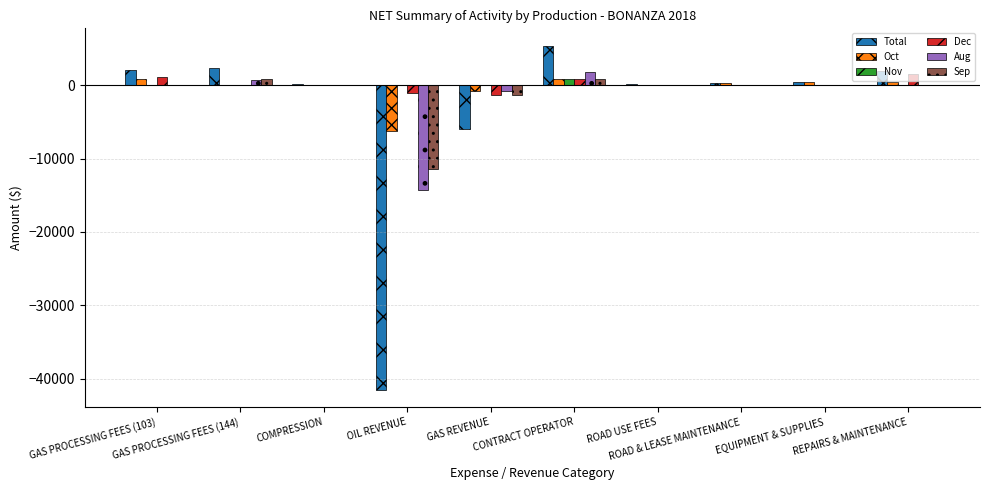

What is the difference between the Sep values at CONTRACT OPERATOR and ROAD USE FEES?

865.0